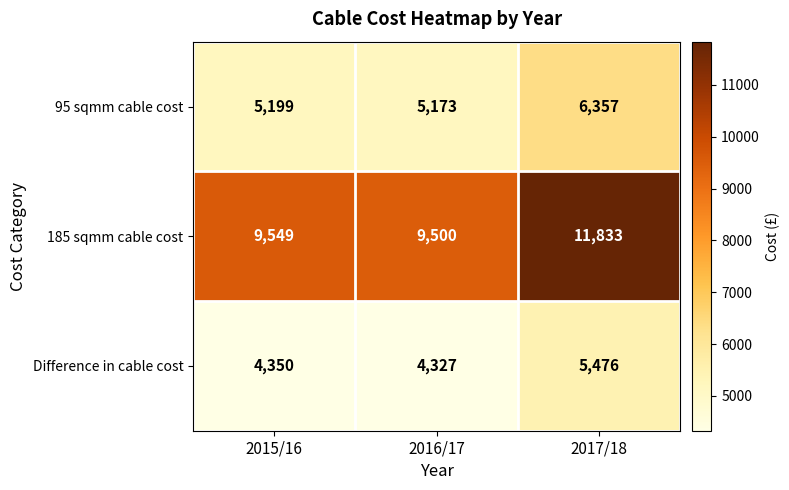

What value does the Difference in cable cost series have at 2016/17?

4327